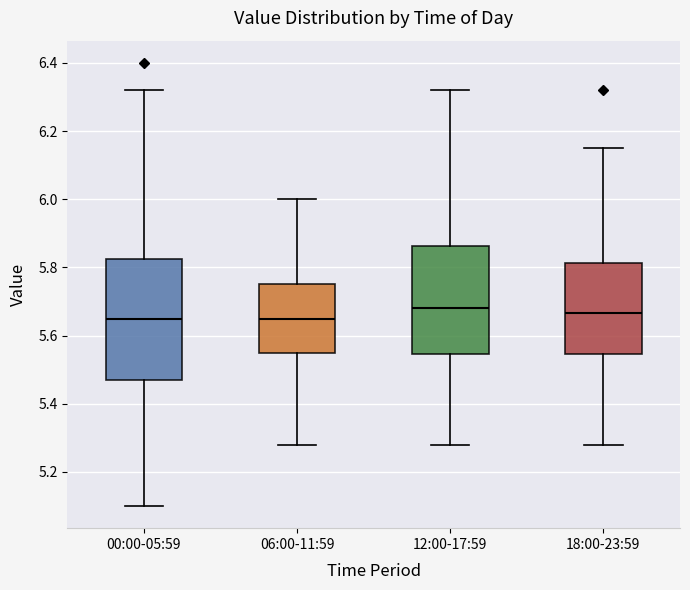

Reading left to right, transcribe this box plot: for each box, give where its median line is, the range the box spans, and where its two whiskers end, as read against the y-axis. The values are not printed on the chart, so give them approximately, as read against the axis.

00:00-05:59: median 5.66, box 5.48 to 5.82, whiskers 5.10 to 6.32
06:00-11:59: median 5.66, box 5.56 to 5.76, whiskers 5.28 to 6.00
12:00-17:59: median 5.68, box 5.54 to 5.86, whiskers 5.28 to 6.32
18:00-23:59: median 5.66, box 5.54 to 5.82, whiskers 5.28 to 6.16